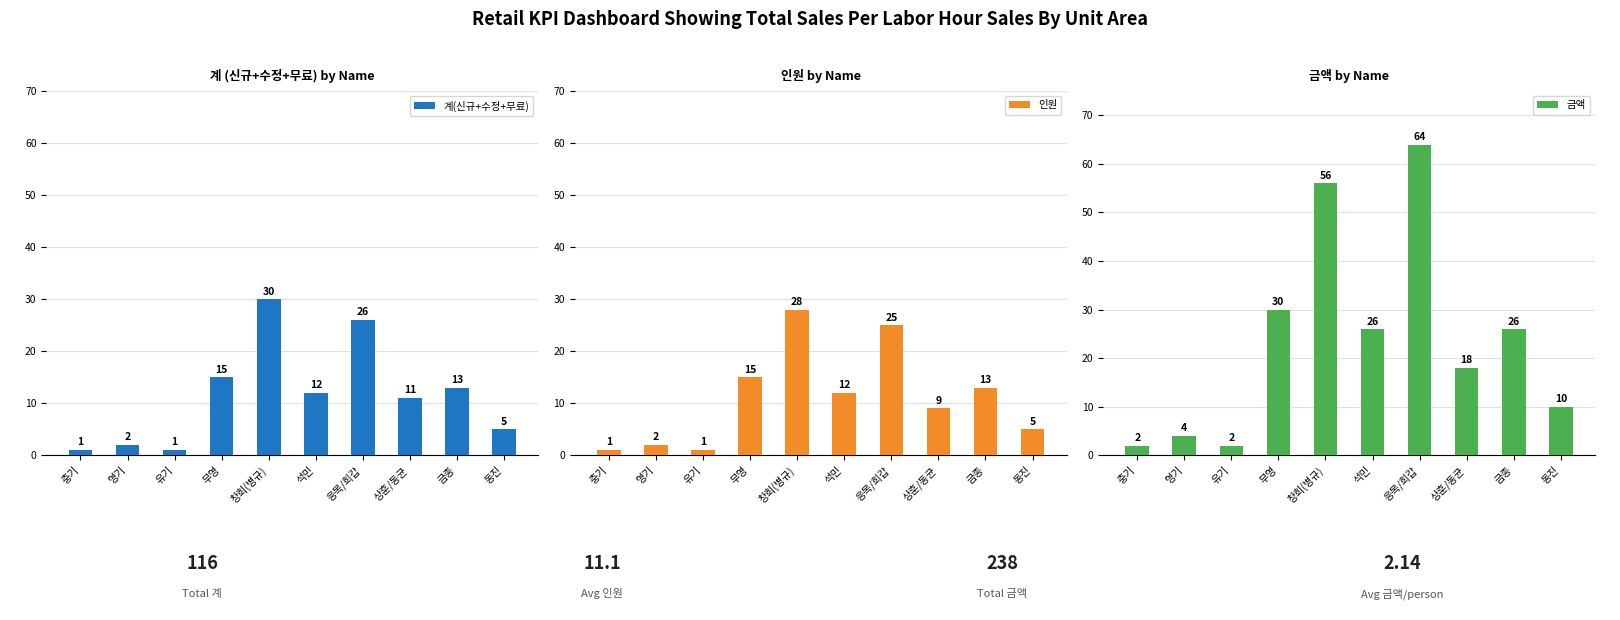

What is the sum of the 금액 values at 충기 and 금종?

28